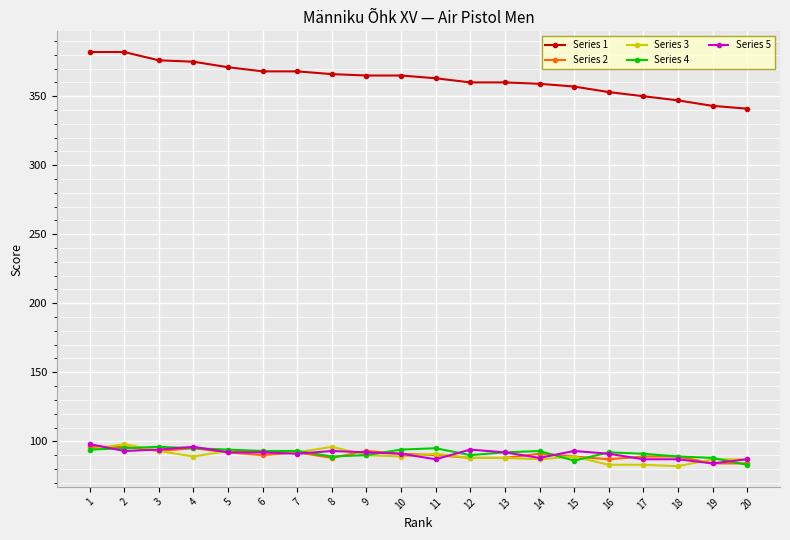

True or false: Series 1 and Series 3 intersect in this chart.

False